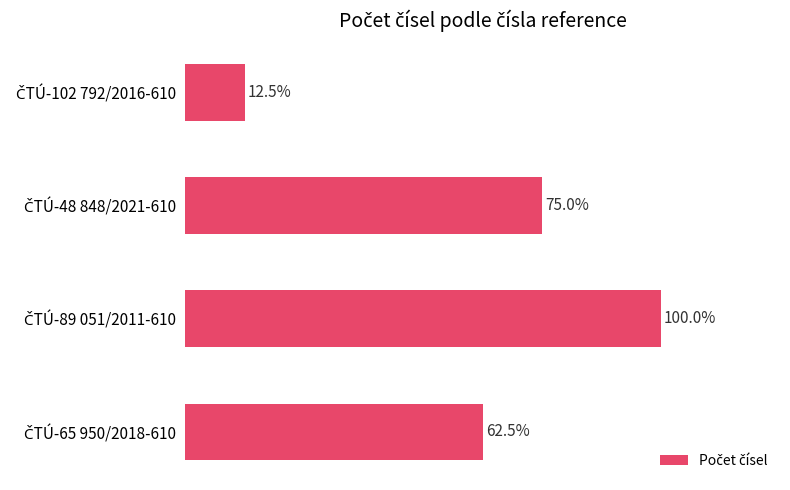

Does the chart contain any negative values?

No